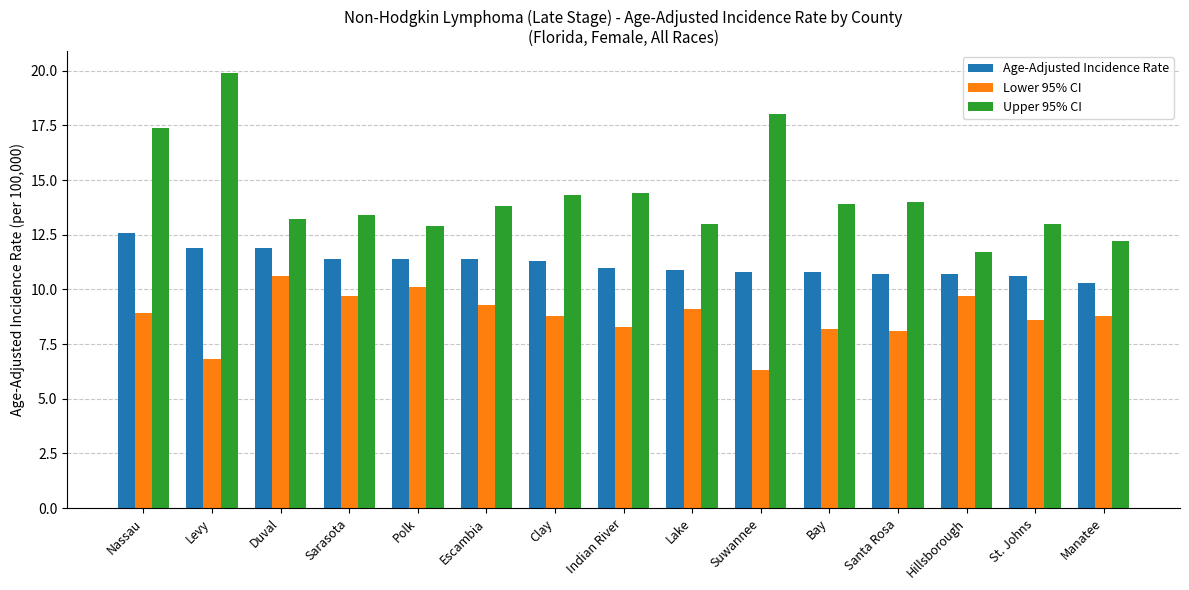

Rank the series at Bay from lowest to highest value.

Lower 95% CI, Age-Adjusted Incidence Rate, Upper 95% CI